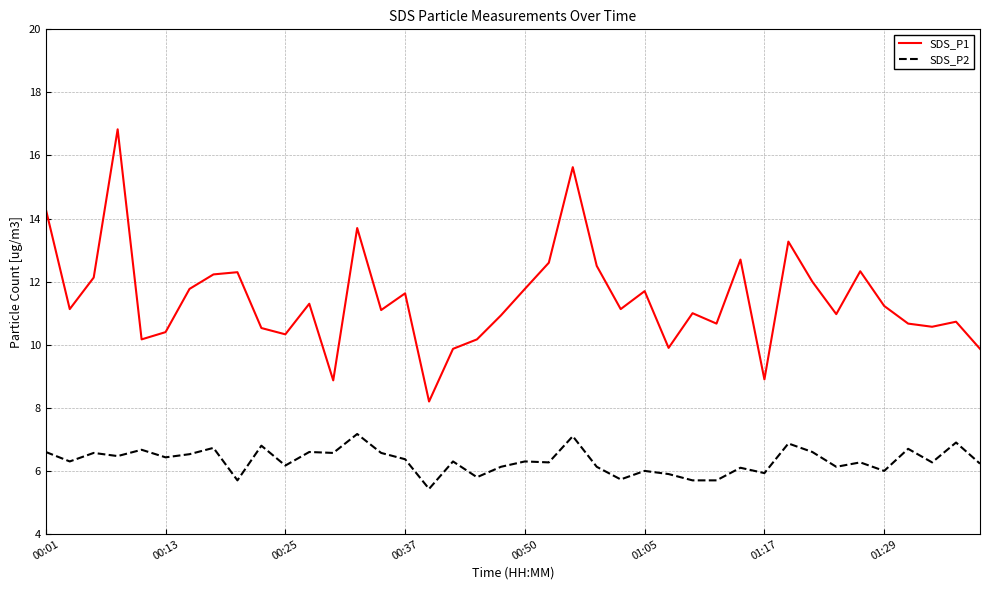

Which series has the largest range (max minus min)?

SDS_P1